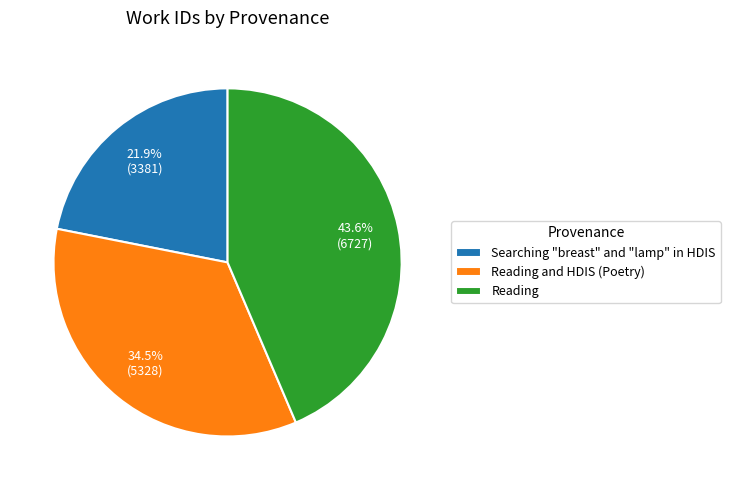

How many slices are in this pie chart?

3